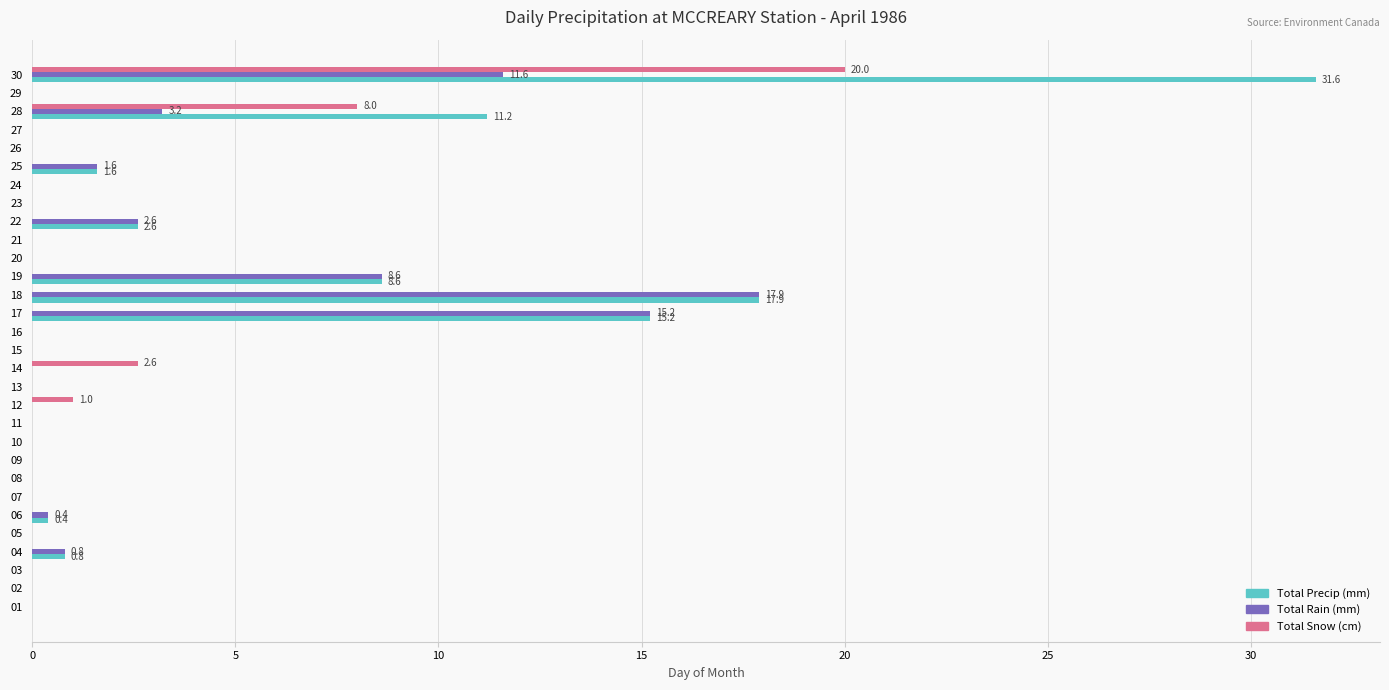

Which series has the largest total across all categories?

Total Precip (mm)